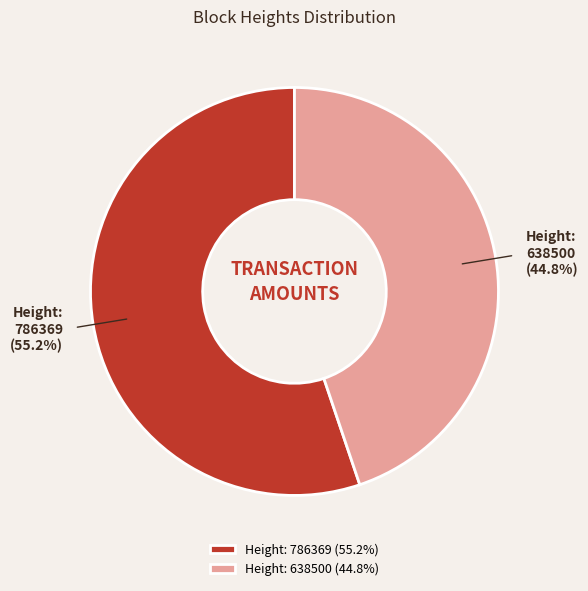

Combined, do Height: 786369 (55.2%) and Height: 638500 (44.8%) account for over 50%?

Yes